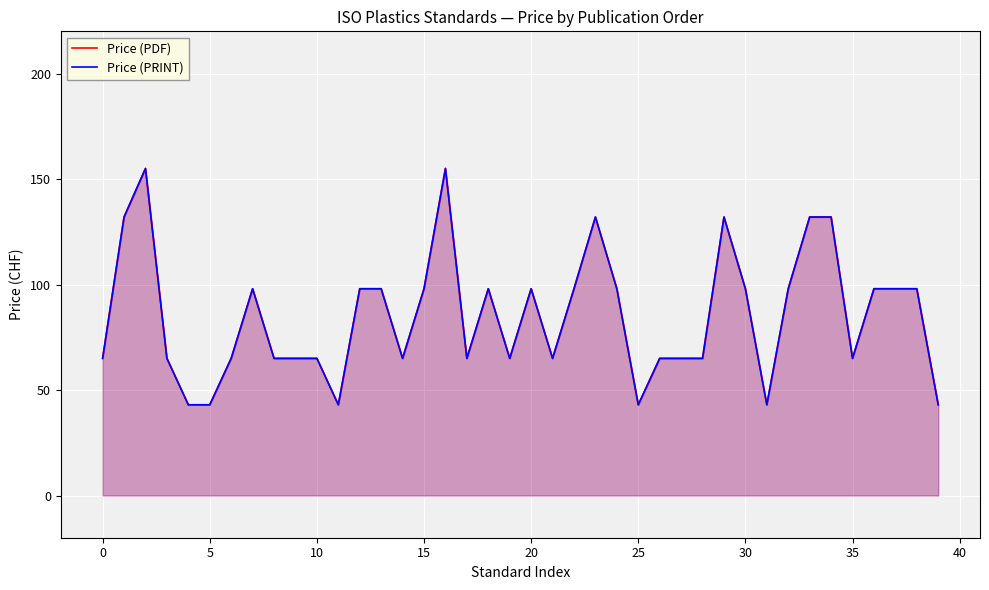

Which series changed the most between 14 and 29?

Price (PDF)